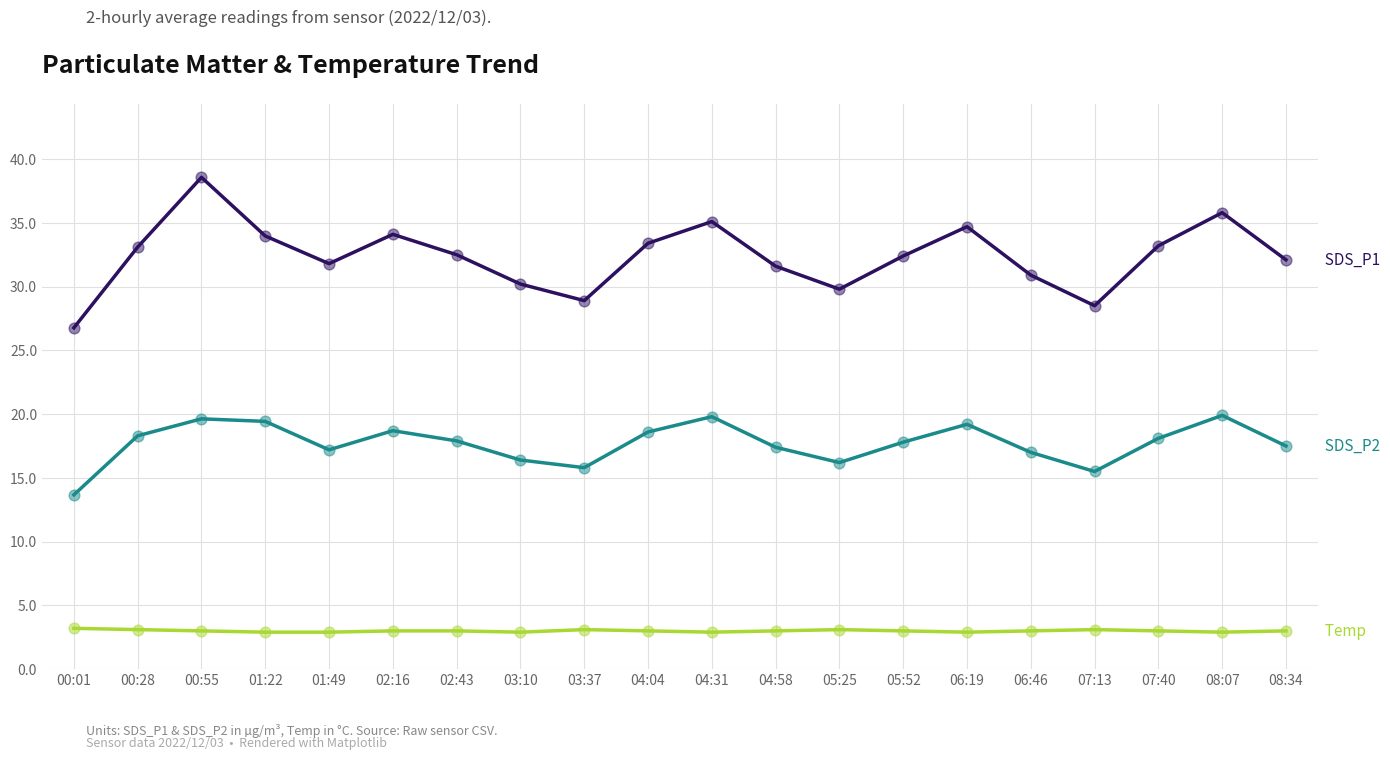

What is the total value across all series at 02:16?

55.8